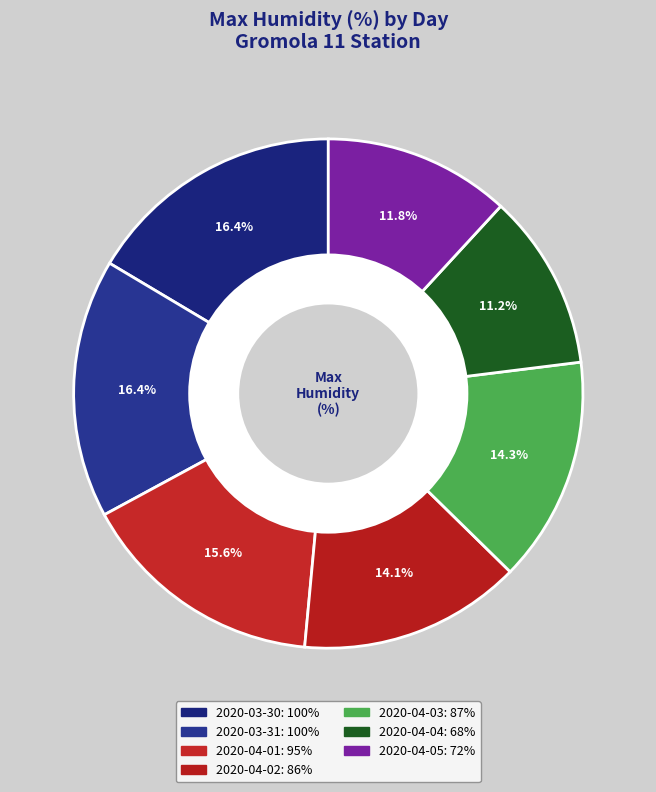

Which category has the biggest portion of the pie?

2020-03-30